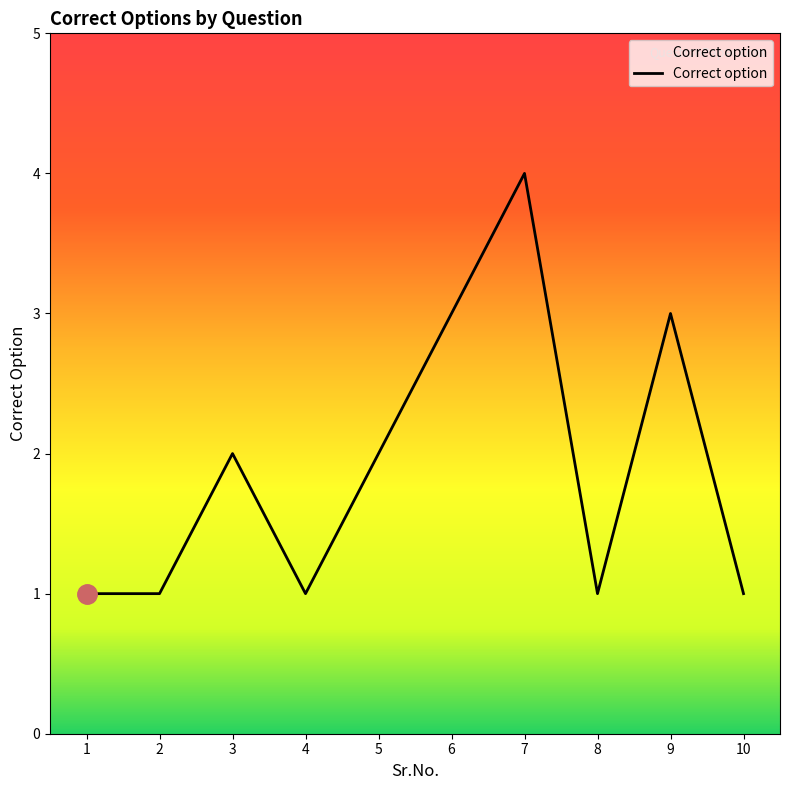

What is the minimum value shown in the chart?

1